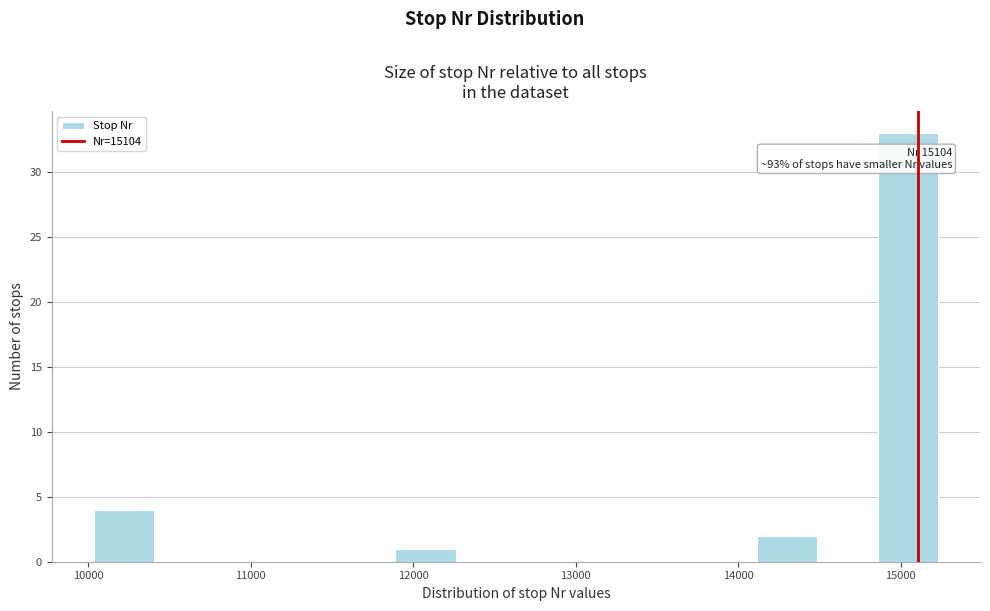

Read against the x-axis, roughly where is the centre of the tallest bar?

15000